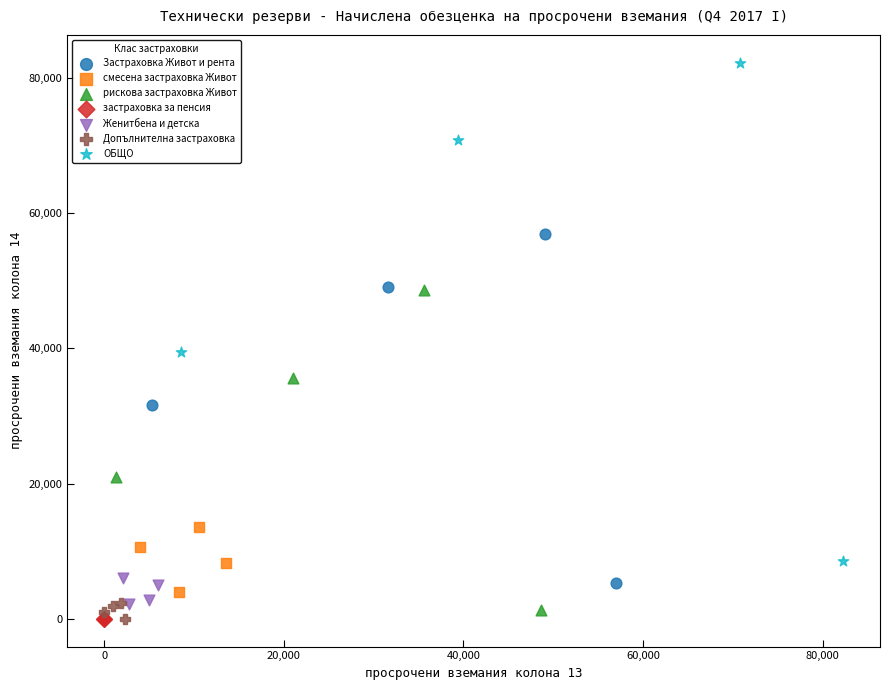

Which series has the widest spread of Y values?

ОБЩО